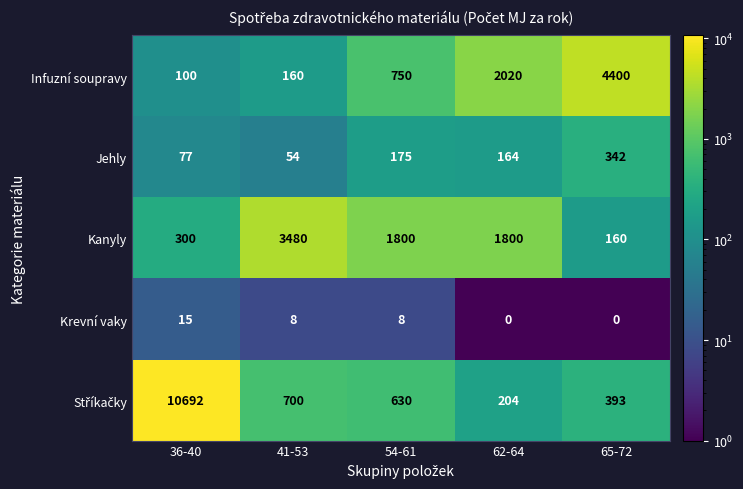

True or false: Jehly has a value of 175 at 54-61.

True